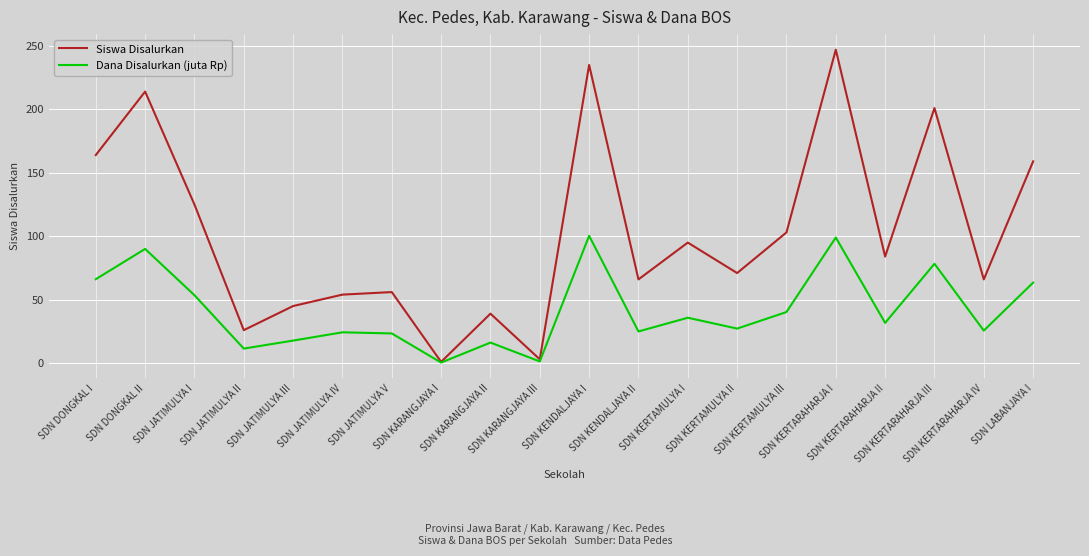

What is the spread (max minus min) of values at SDN KENDALJAYA II?

41.0